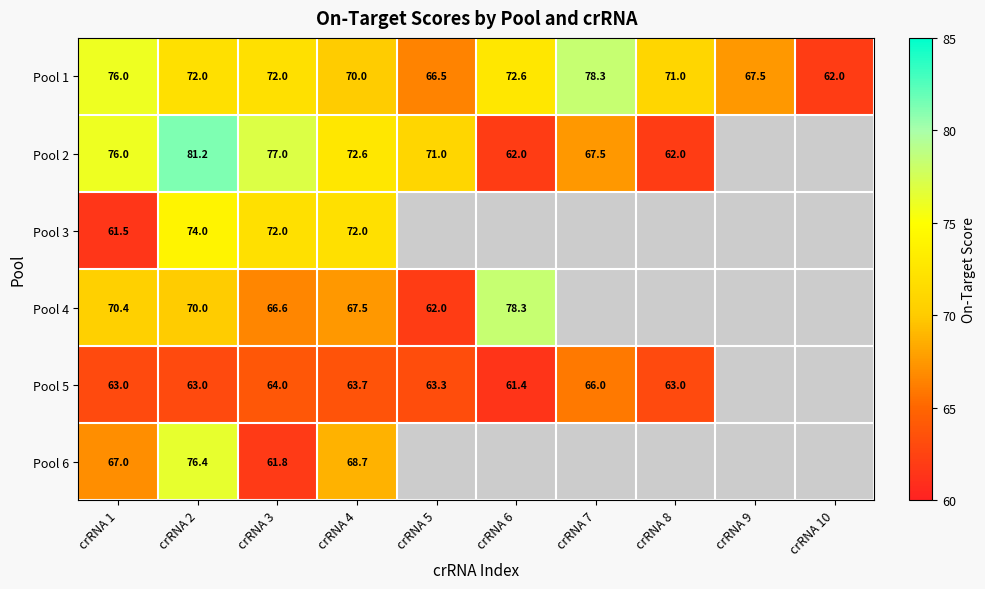

Is the value of Pool 6 at crRNA 2 greater than the value of Pool 5 at crRNA 2?

Yes